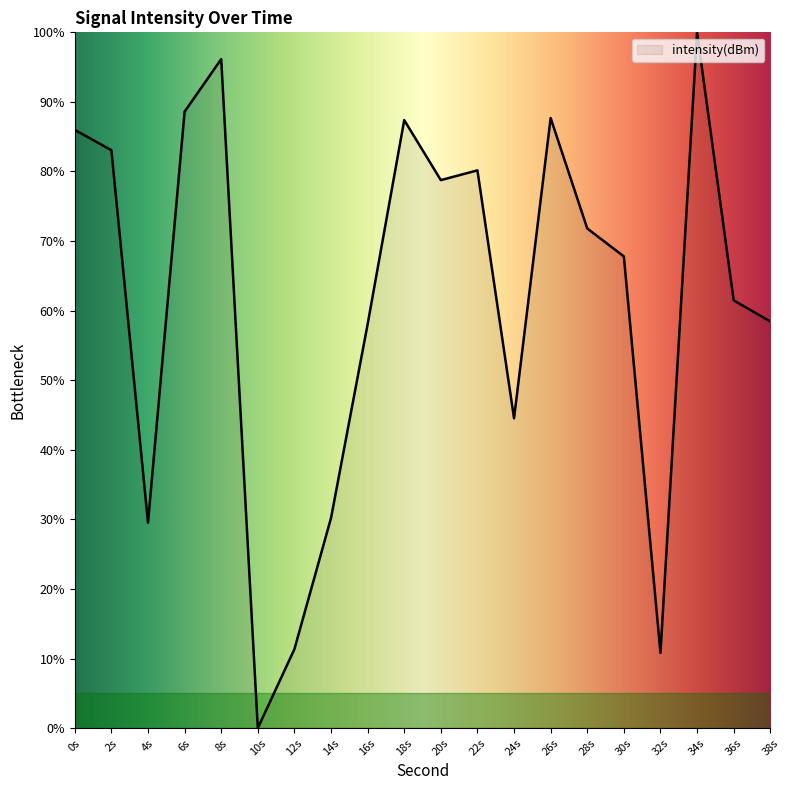

How many lines are shown in the chart?

1